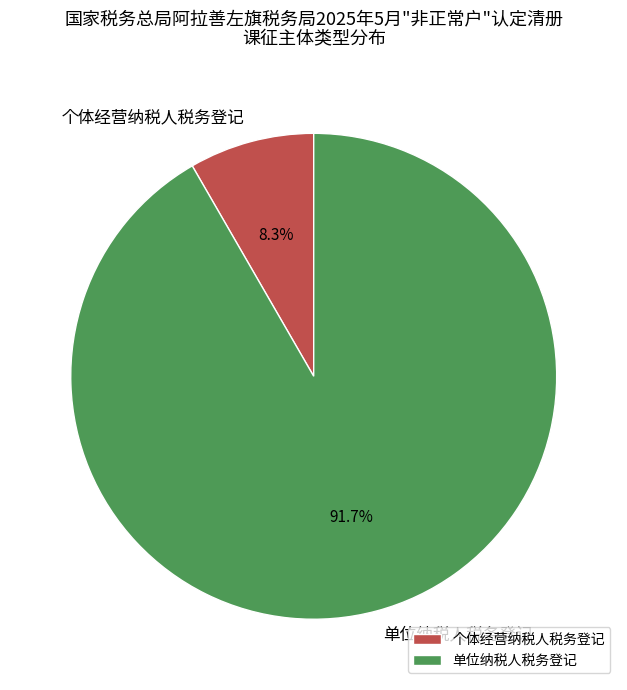

What is the total percentage of 个体经营纳税人税务登记 and 单位纳税人税务登记?

100.0%